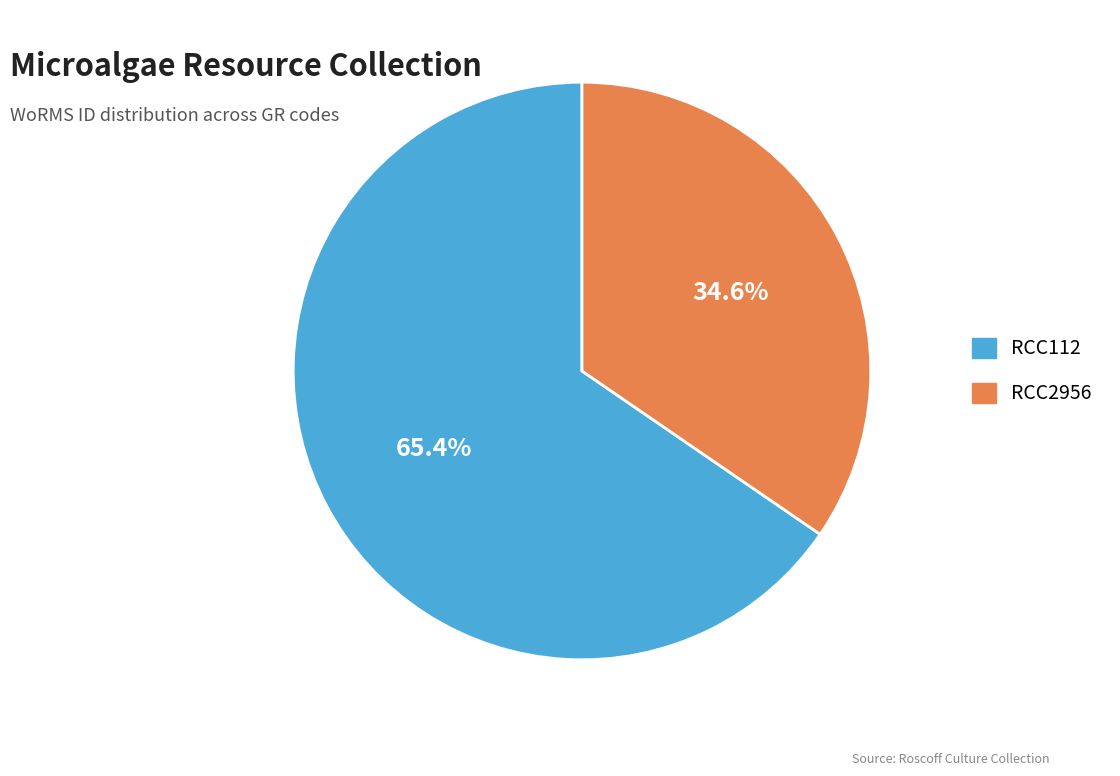

To the nearest percent, what percentage of the pie is RCC2956?

35%